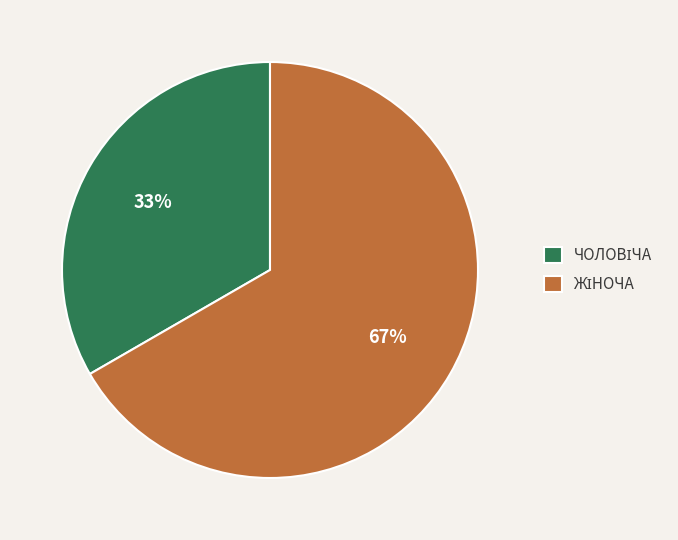

To the nearest percent, what is the average slice percentage?

50%